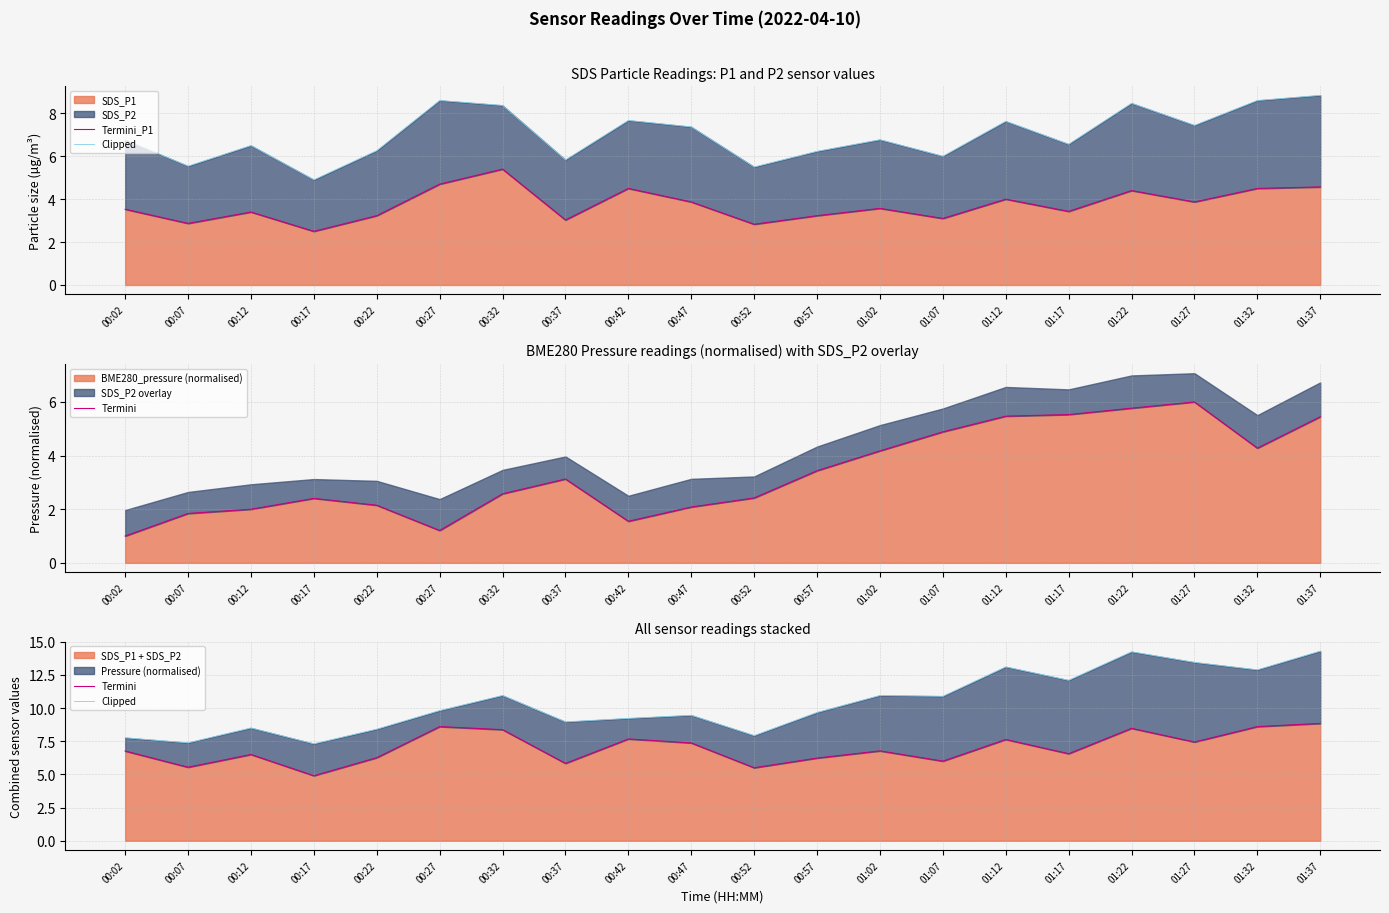

True or false: SDS_P1 + SDS_P2 has a value of 2.5 at 01:07.

False